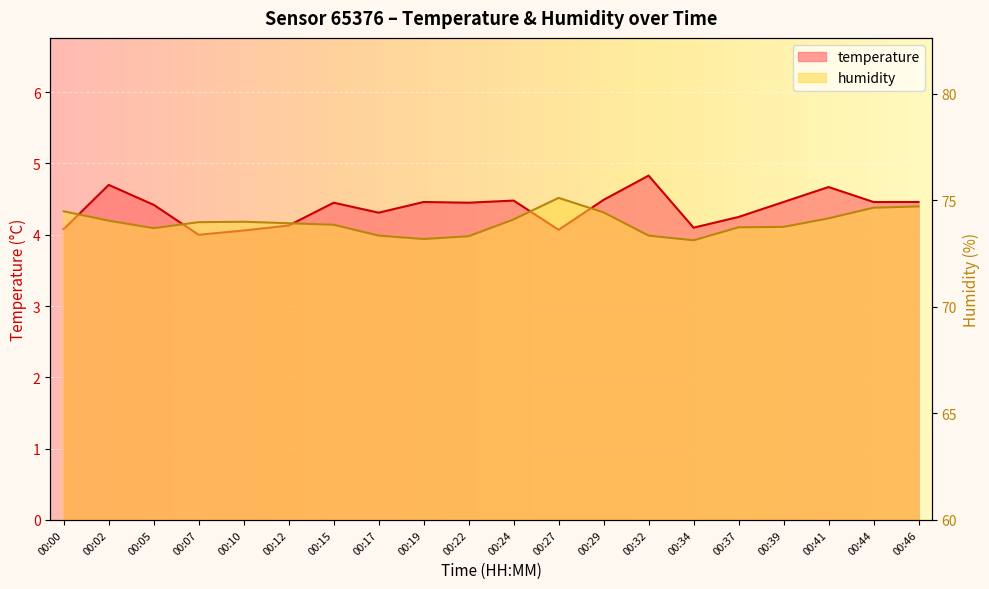

What is the maximum value for temperature?

4.8